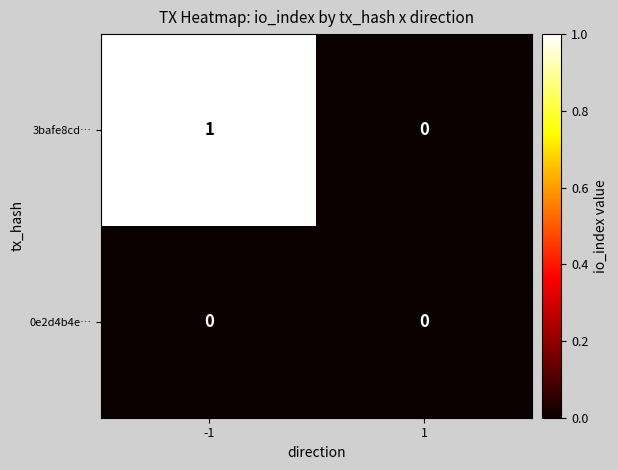

Between -1 and 1, which series saw the biggest shift?

3bafe8cd…